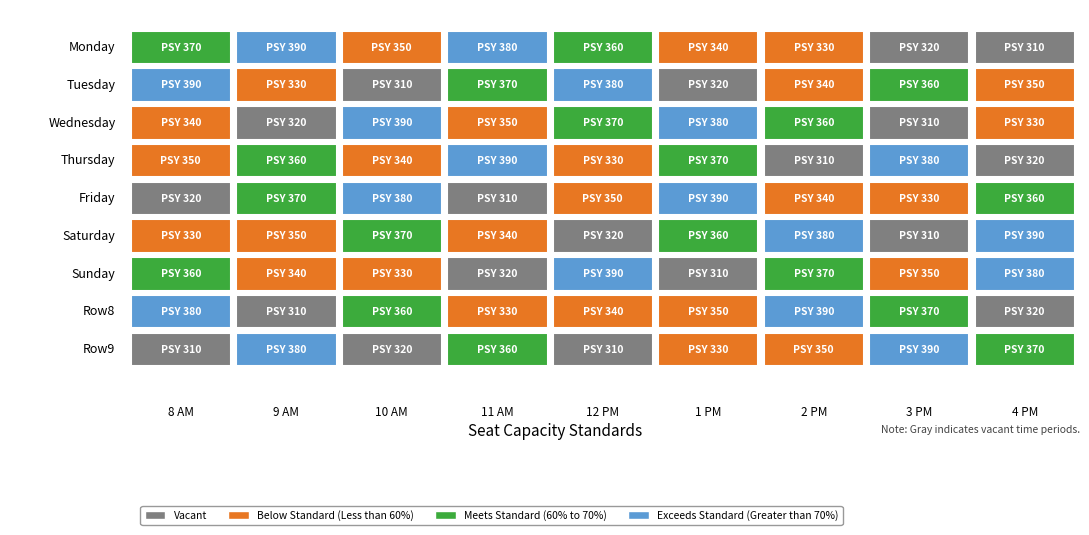

At which label is 1 closest to 5?

6